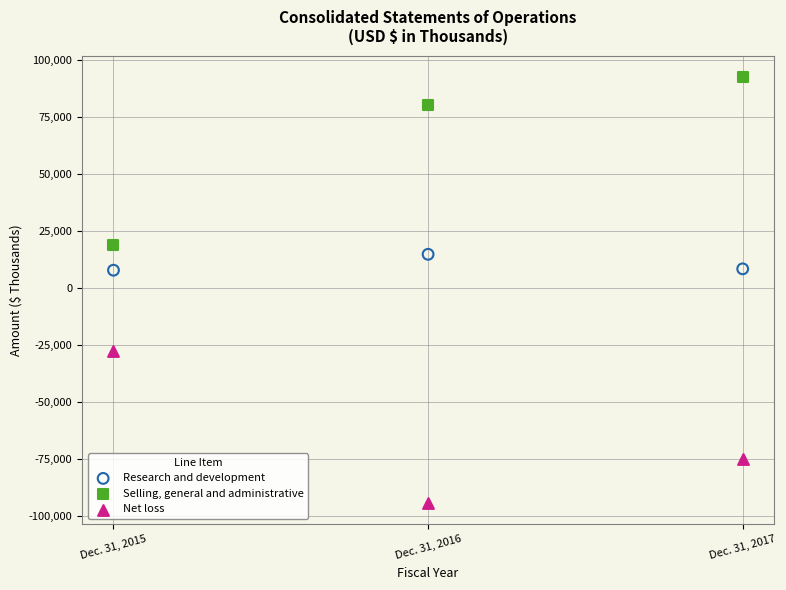

Across all data points, what is the average X value?

2016